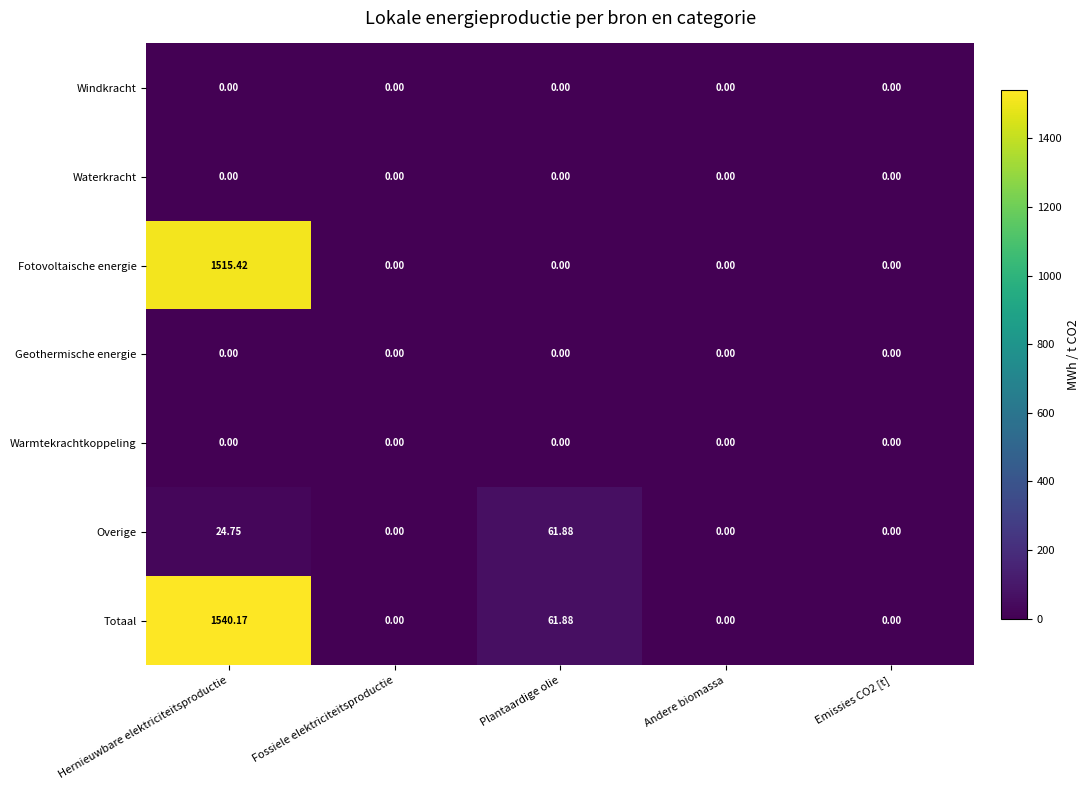

How many data points in Fotovoltaische energie are above 0?

1